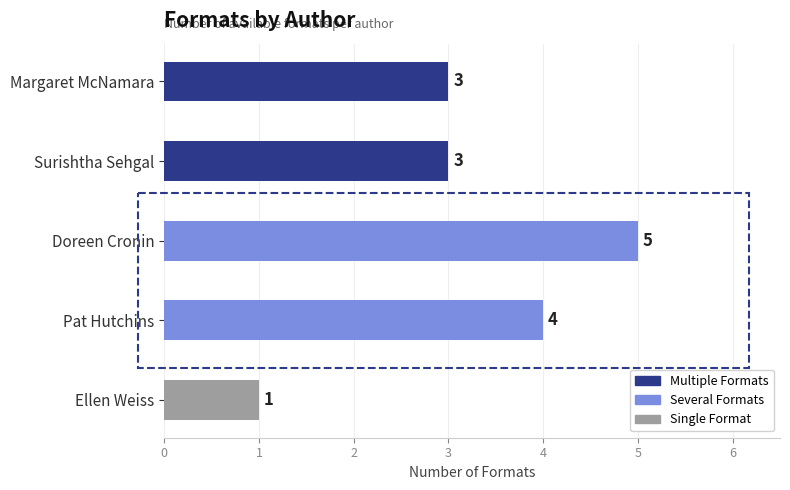

Which category has the lowest value across all series?

Ellen Weiss